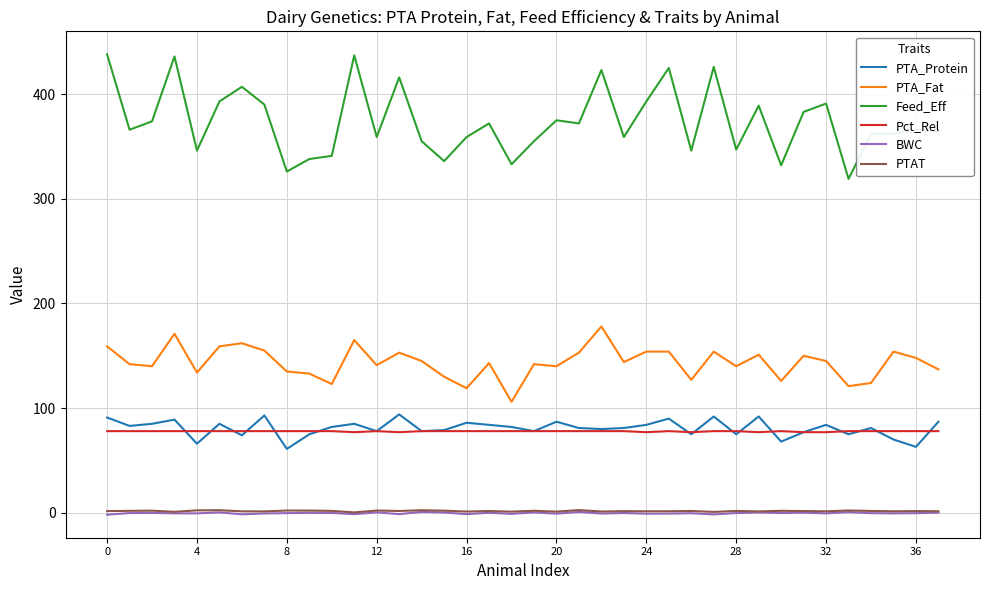

Which series has the largest total across all categories?

Feed_Eff